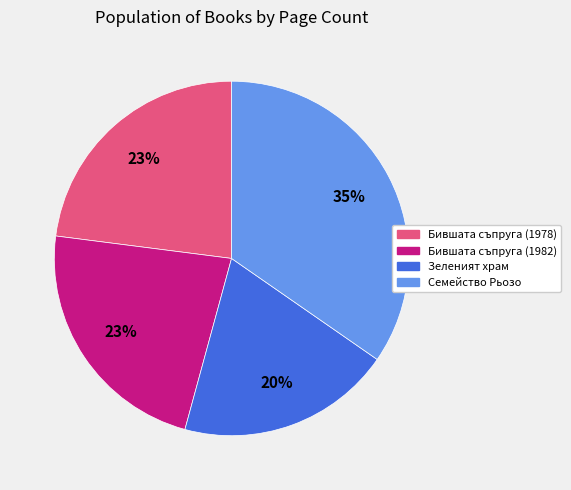

How many segments does this pie chart have?

4